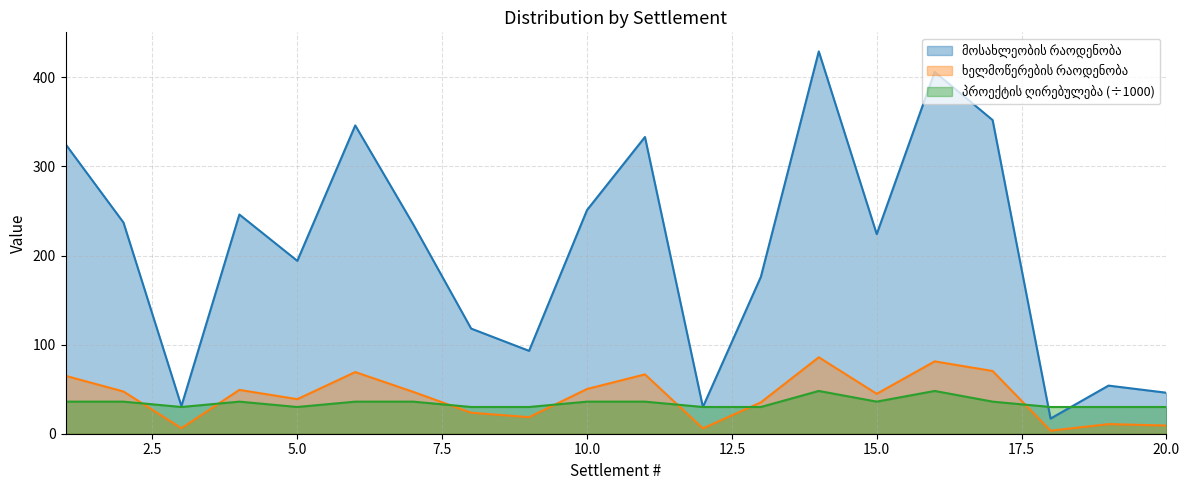

How many times do პროექტის ღირებულება and მოსახლეობის რაოდენობა cross each other?

2